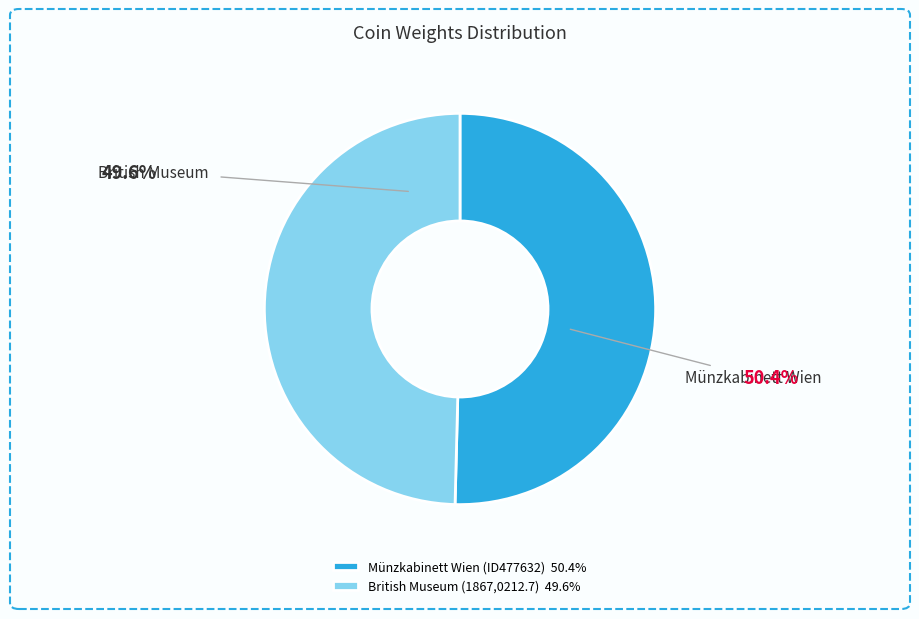

Does any single category account for the majority?

Yes